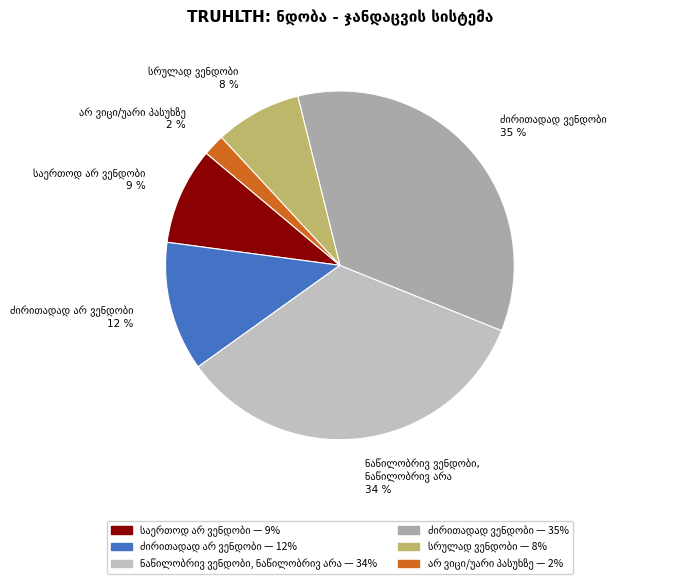

To the nearest percent, what is the difference between the largest and smallest slice percentages?

33%